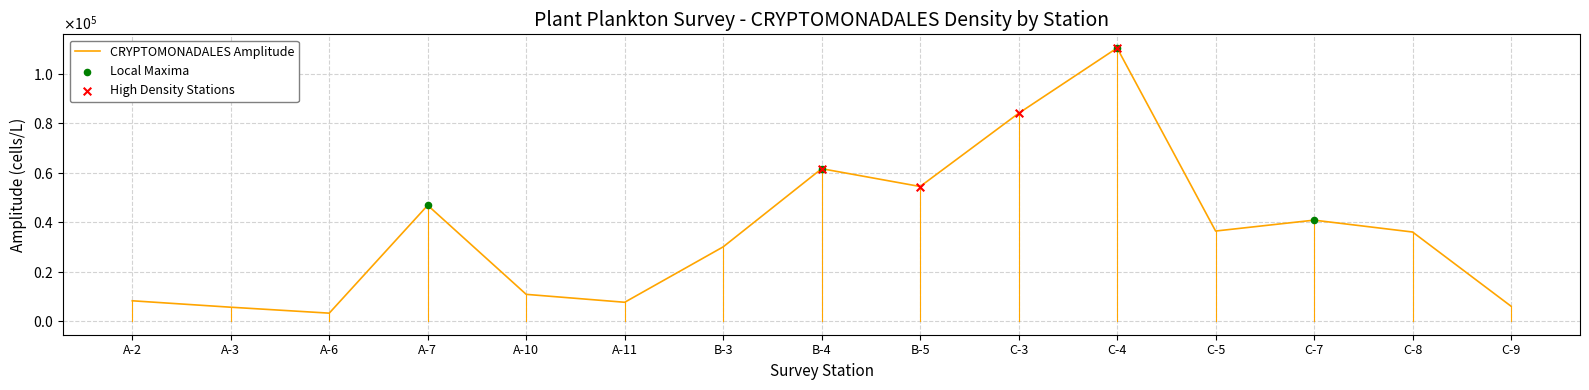

Is this an area chart (filled region under the line)?

No